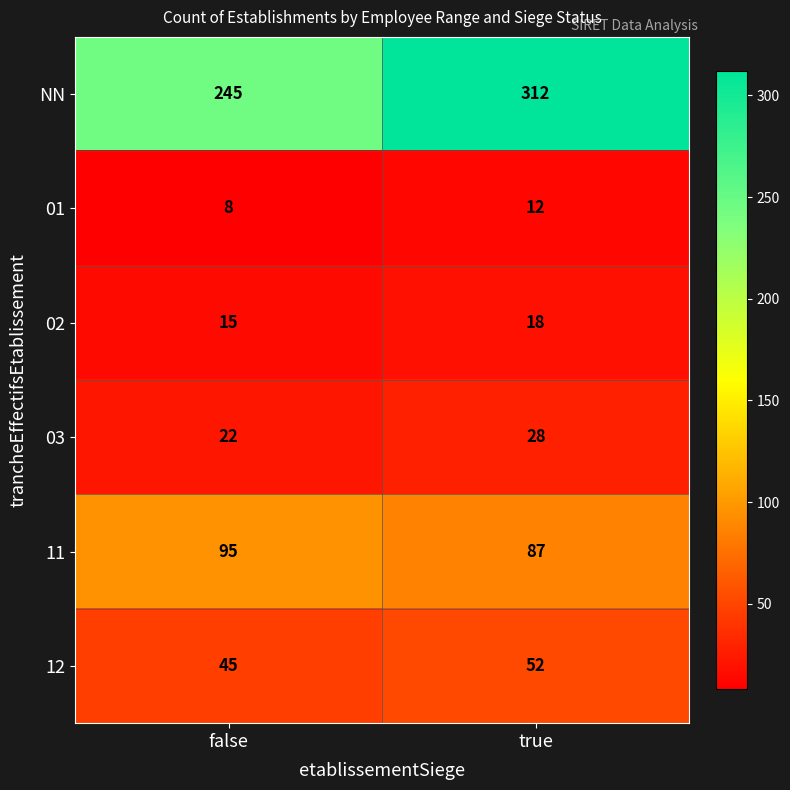

The 11 series shows 95 at false. True or false?

True